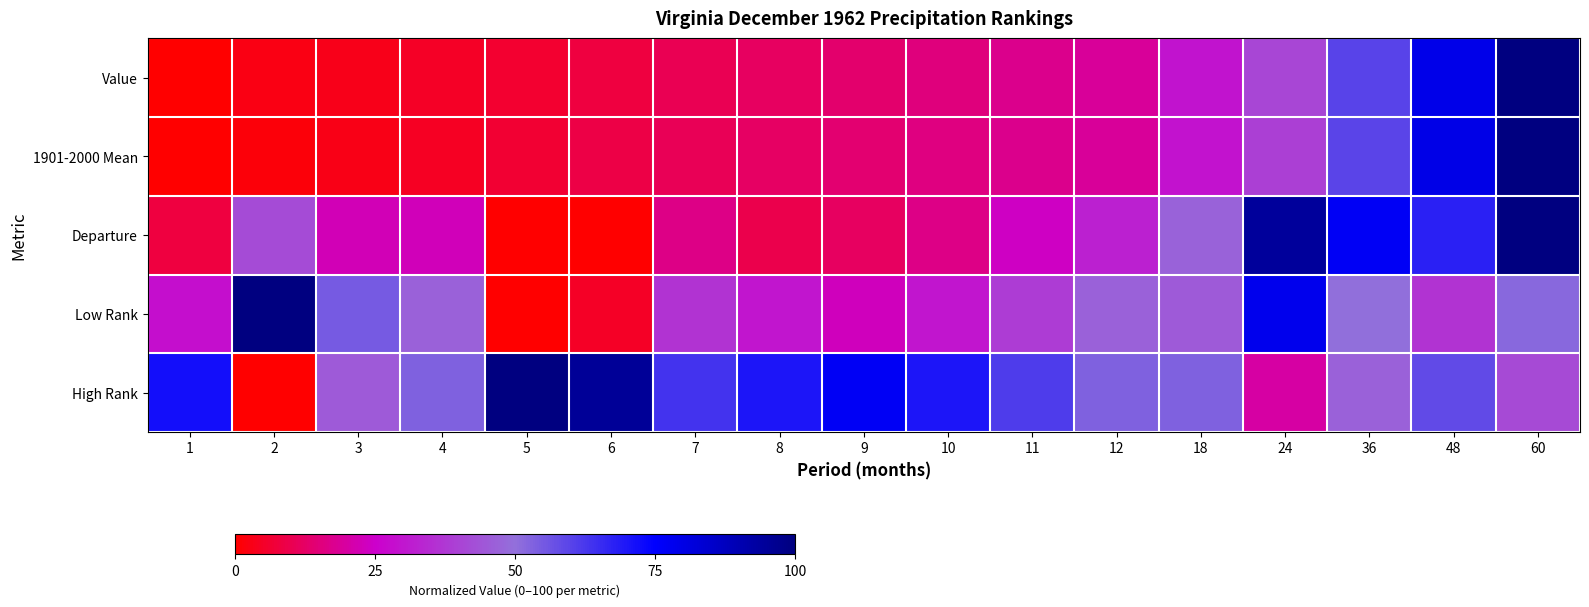

At how many categories does at least one series exceed 68?

11